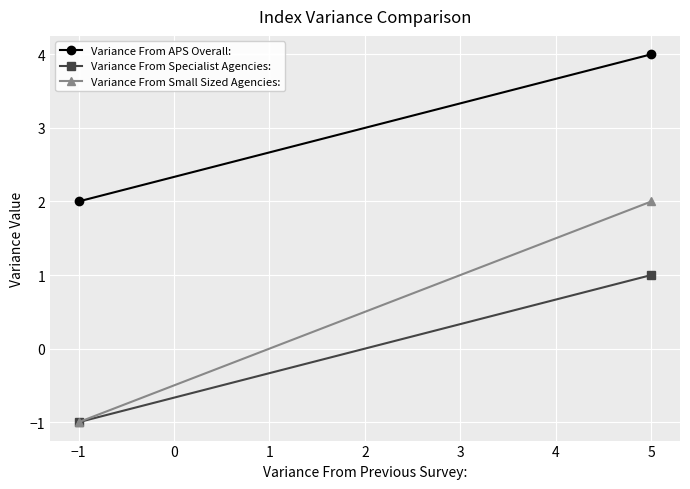

At −1, list the series in order from smallest to largest.

Variance From Specialist Agencies:, Variance From Small Sized Agencies:, Variance From APS Overall: